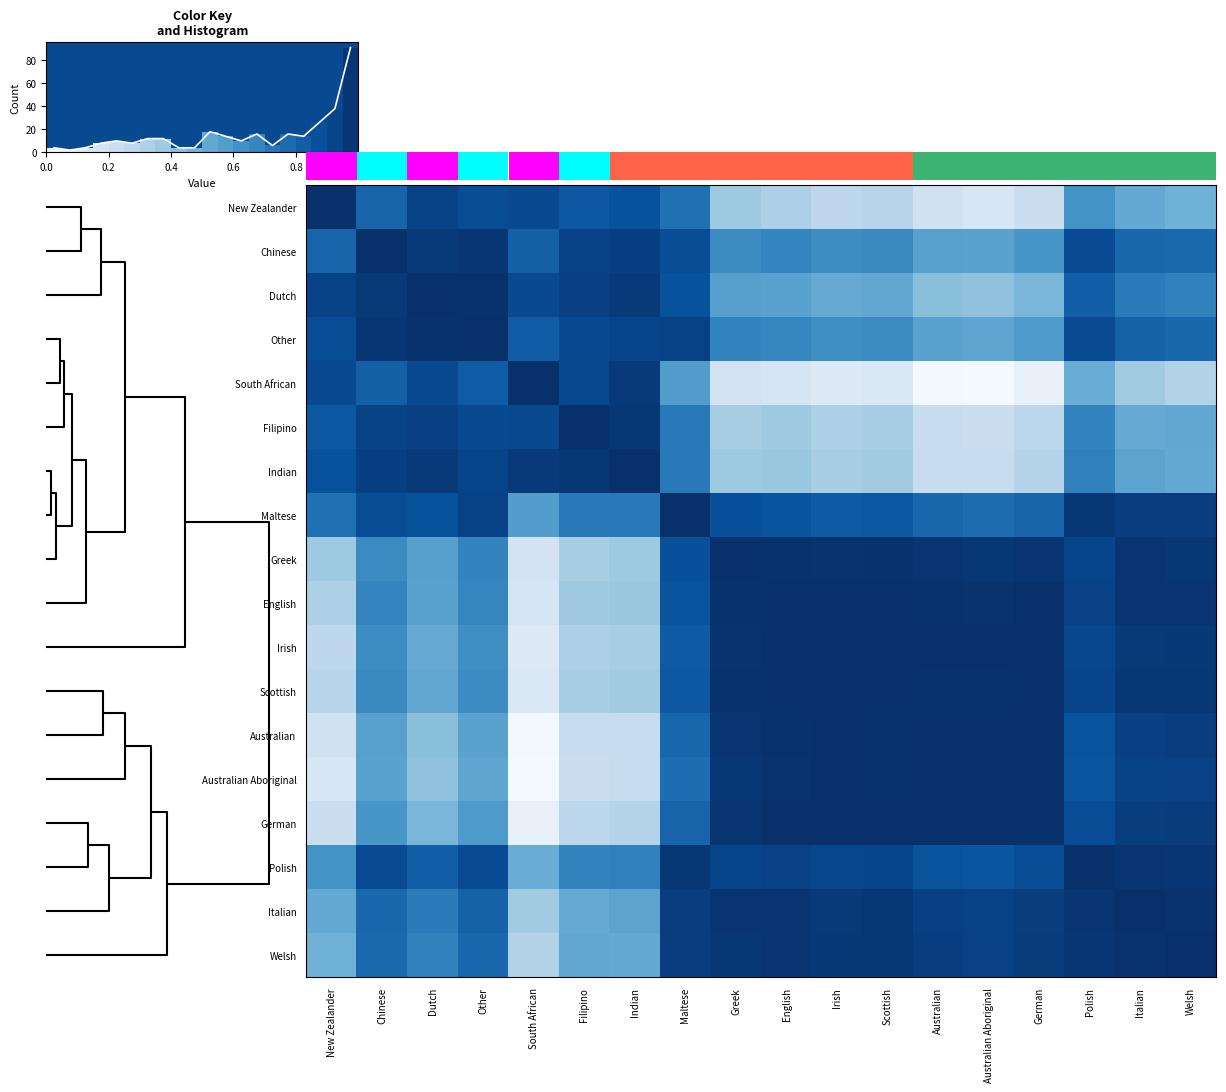

At how many categories does at least one series exceed 0?

18